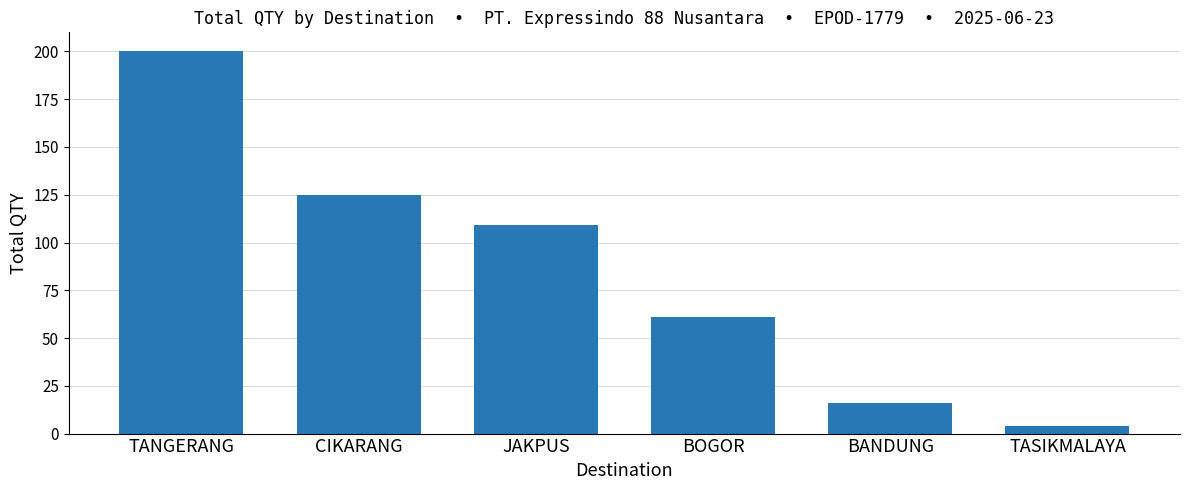

True or false: the data shows 61 at BOGOR.

True